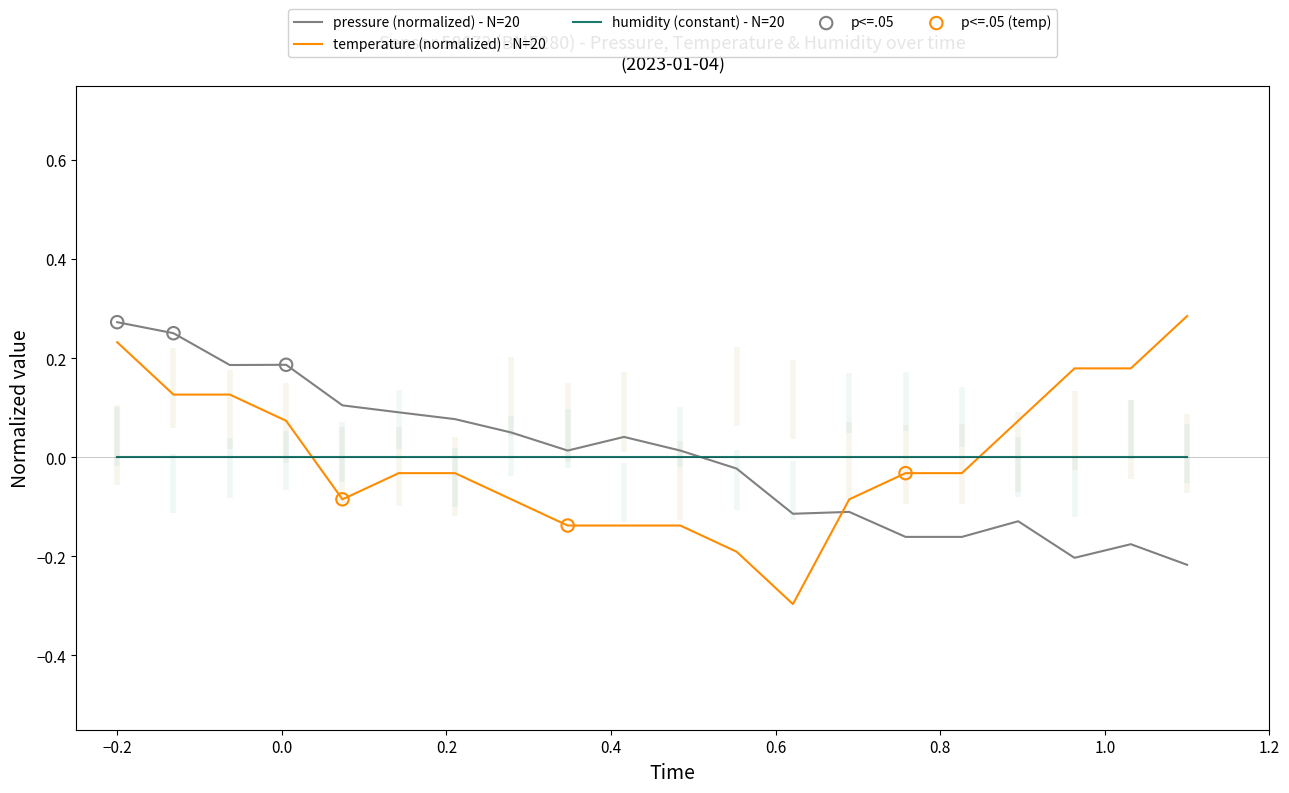

Which series has the largest Y range (max minus min)?

temperature (normalized) - N=20